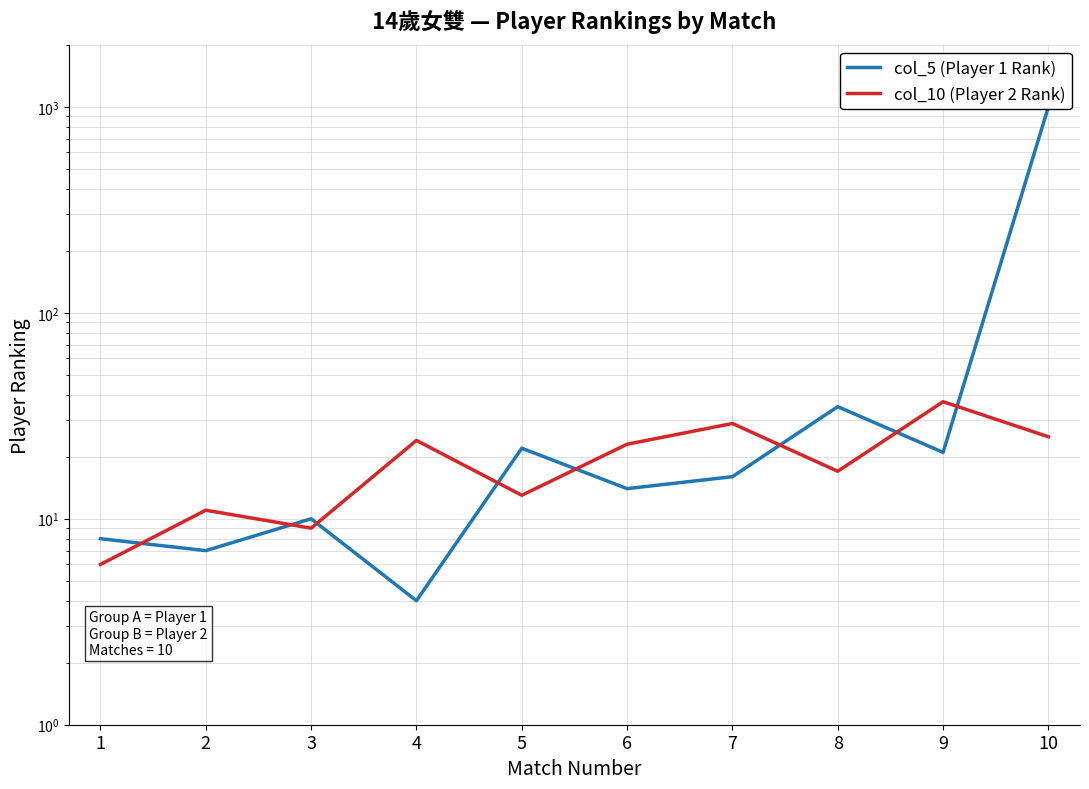

How many interior local peaks does the col_10 (Player 2 Rank) series have?

4